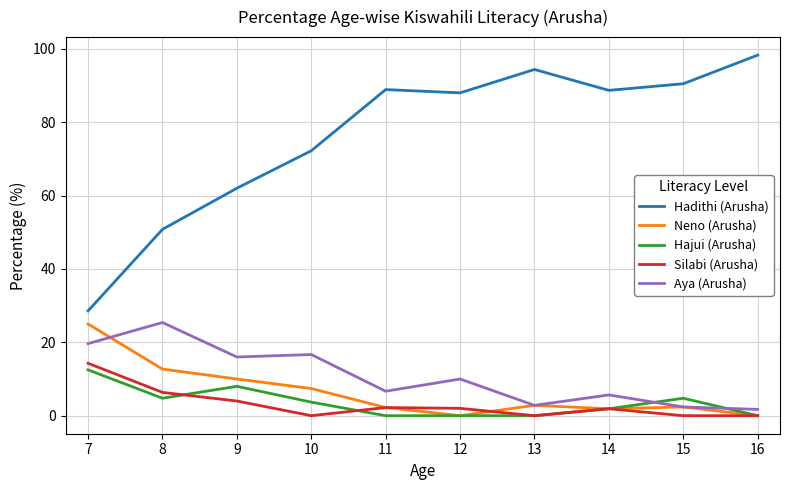

True or false: Aya (Arusha) has more than 2 interior local peaks.

True